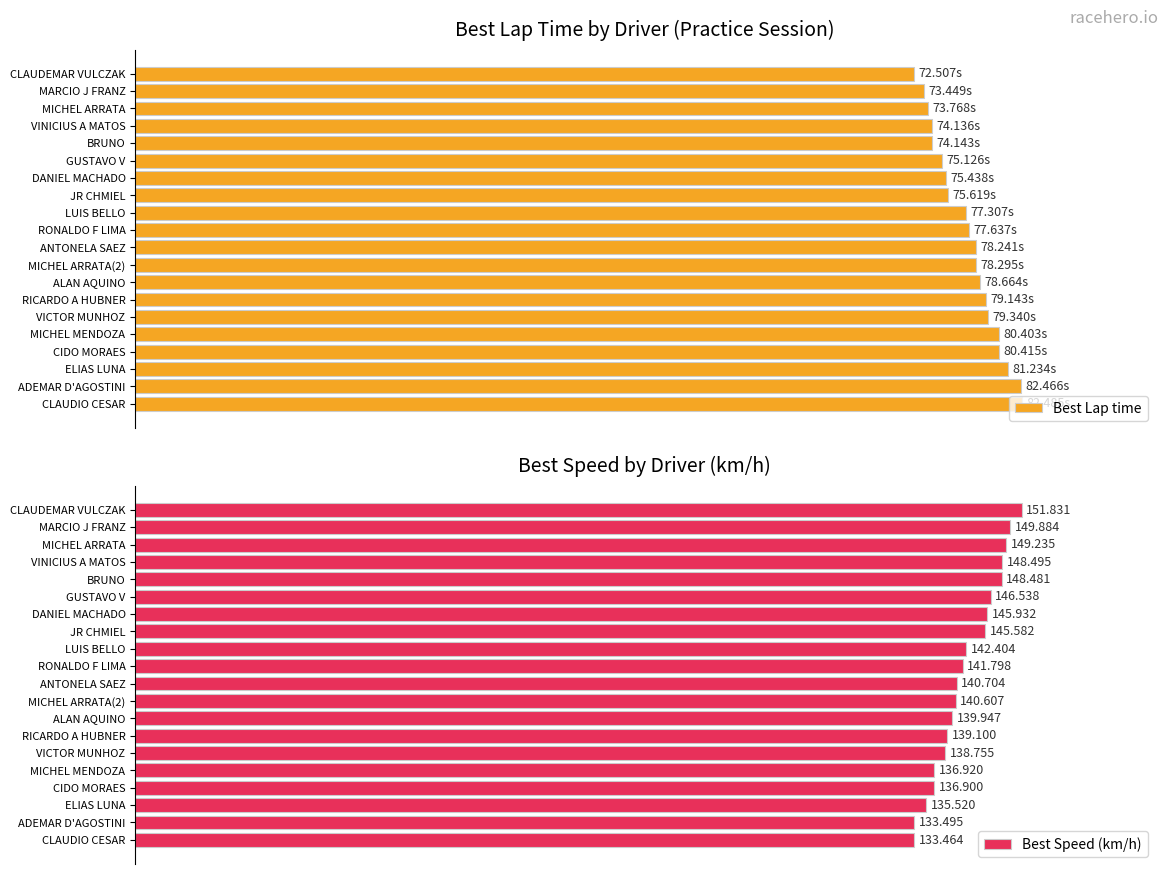

Between DANIEL MACHADO and MICHEL ARRATA, which series saw the biggest shift?

Best Speed (km/h)